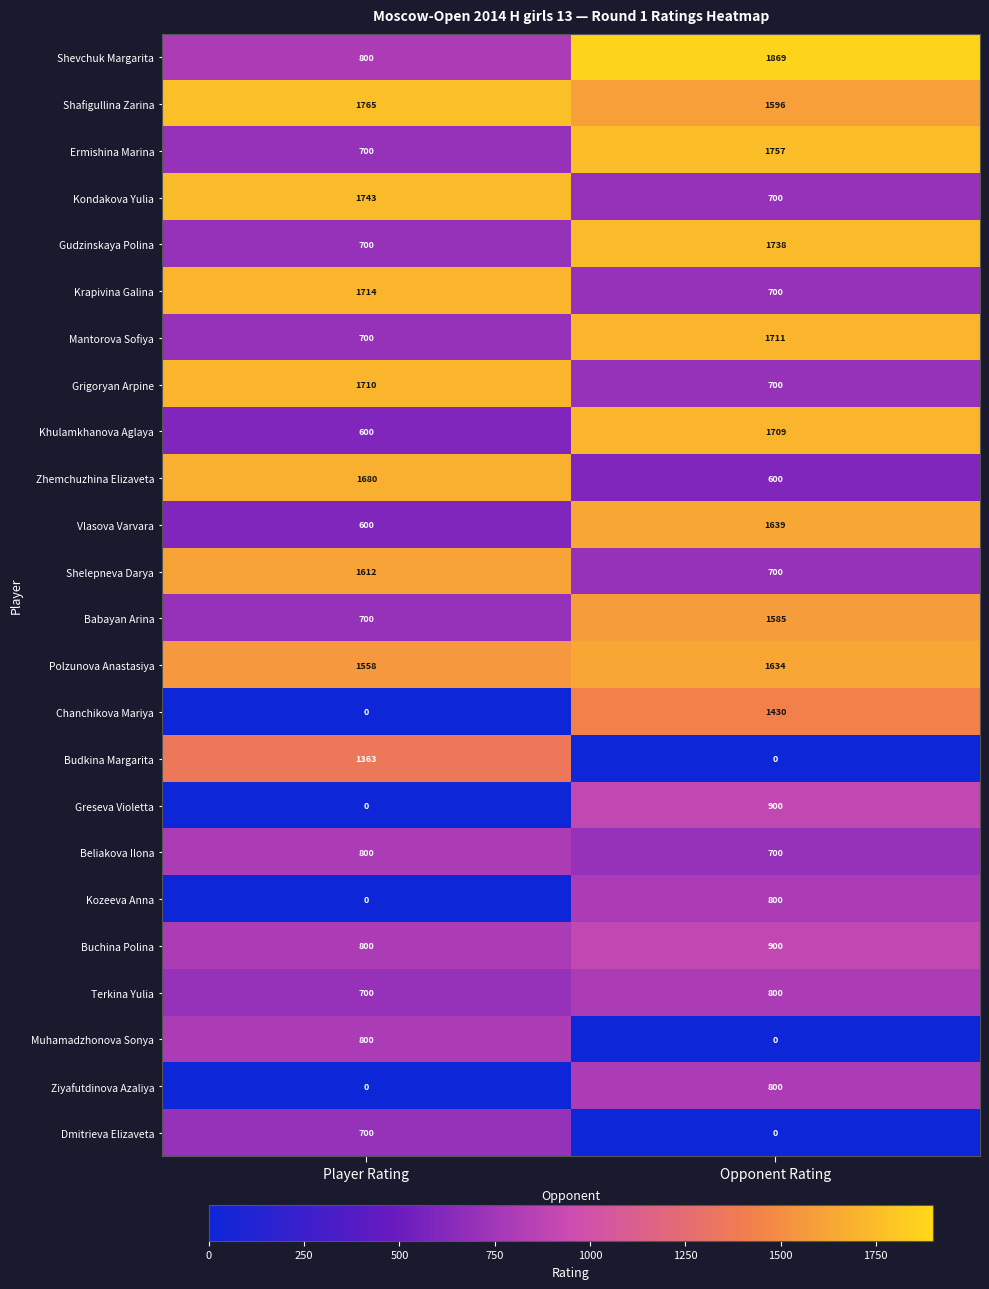

Which series has the largest range (max minus min)?

Chanchikova Mariya